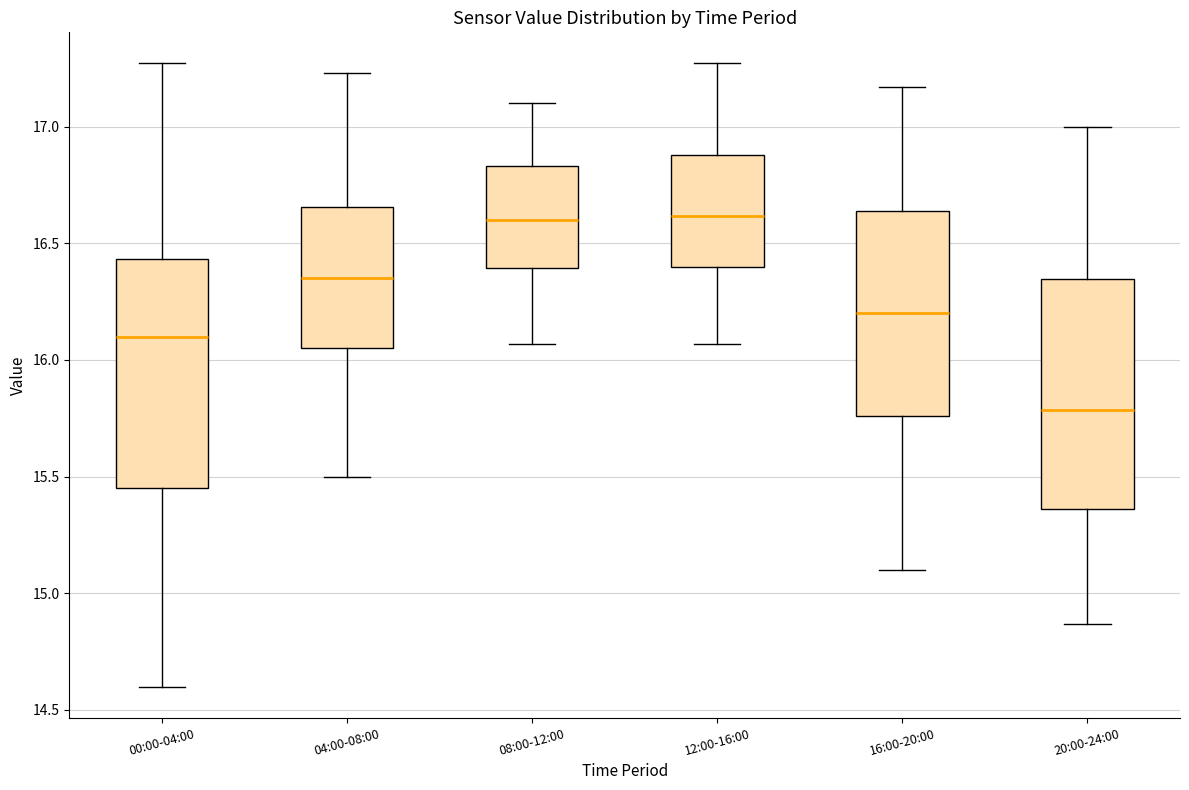

Where is the upper edge of the box for 08:00-12:00 on the y-axis? The values are not printed on the chart, so give them approximately, as read against the axis.

16.85